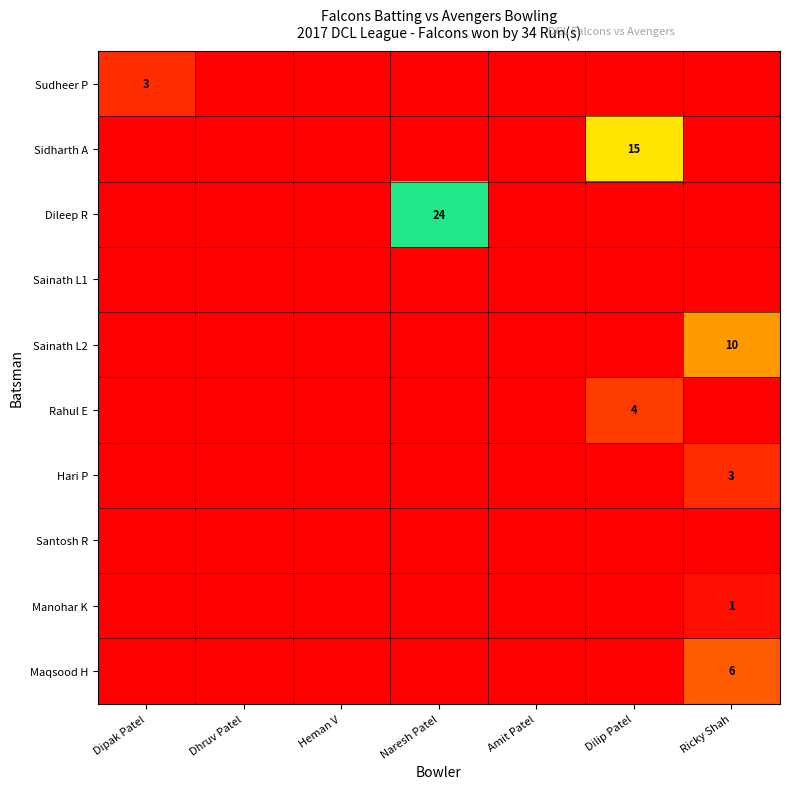

The Sidharth A series shows -6 at Ricky Shah. True or false?

False